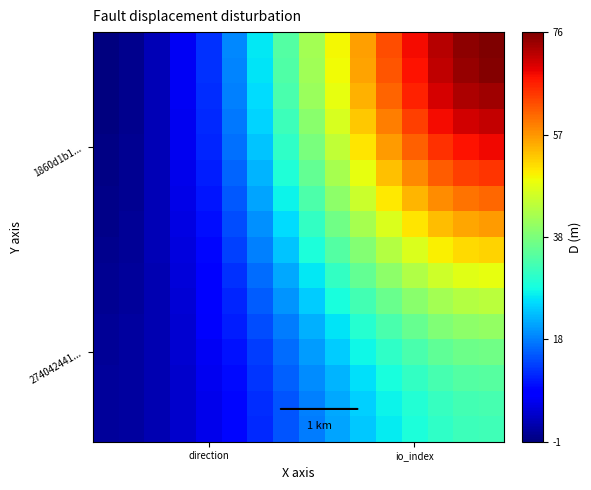

At which category is the sum across all series the highest?

15